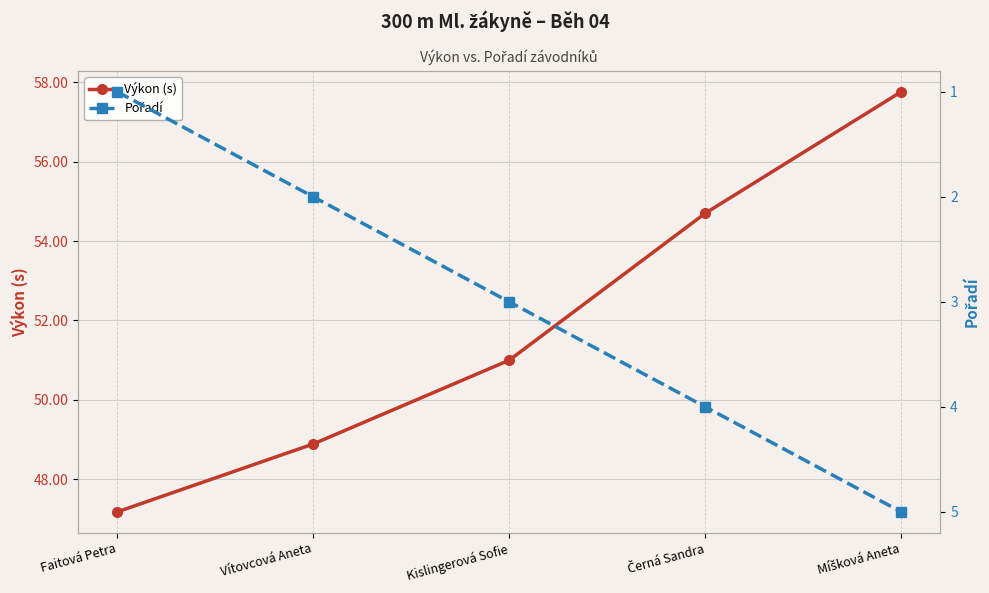

Is the value of Výkon (s) at Vítovcová Aneta greater than the value of Pořadí at Černá Sandra?

Yes